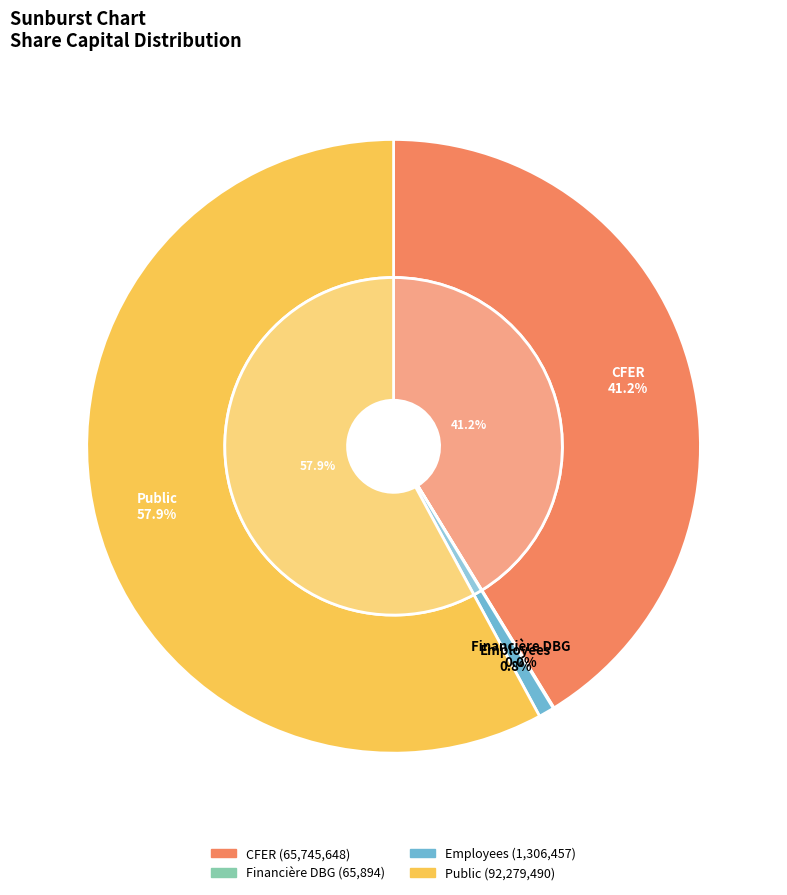

True or false: CFER accounts for 41% of the total.

True